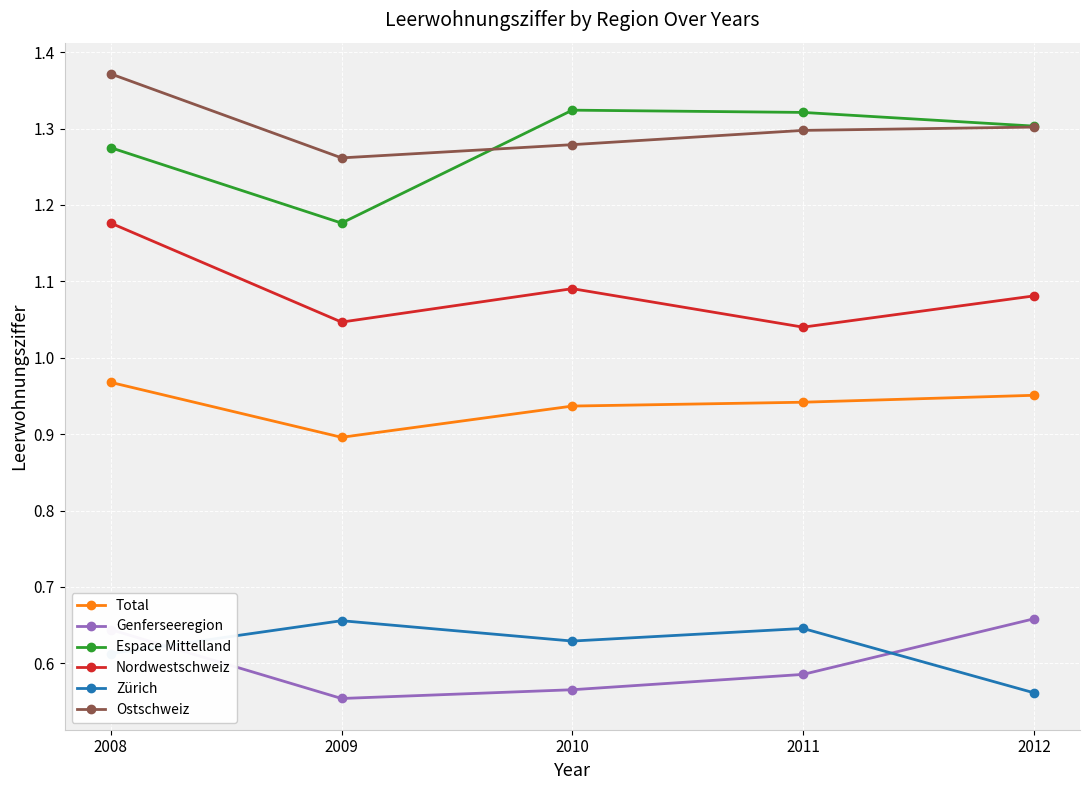

At which label is Total closest to 0?

2009